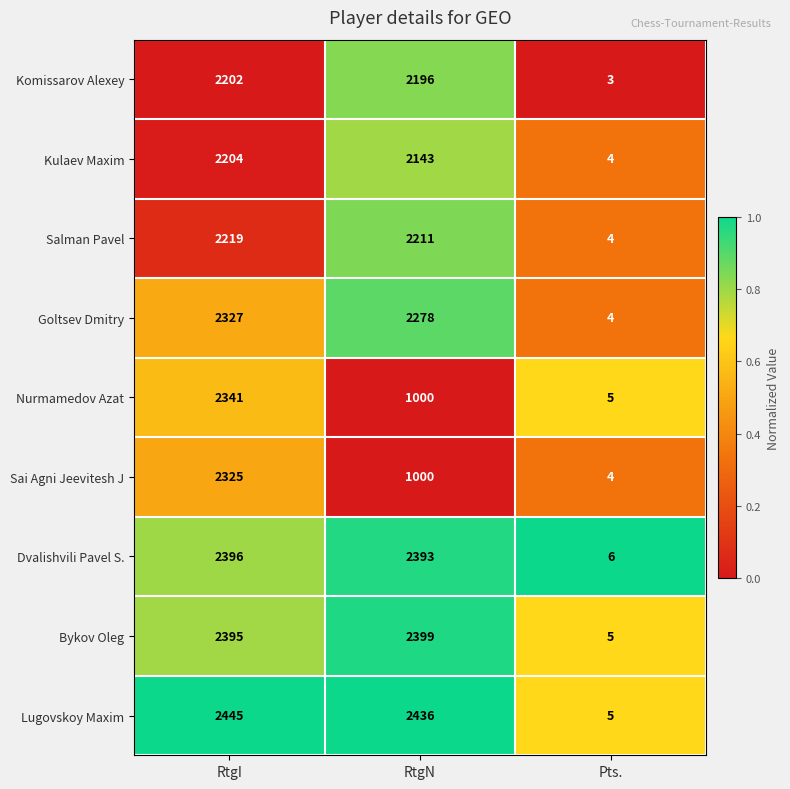

Where does the Komissarov Alexey series first go above 2196?

RtgI